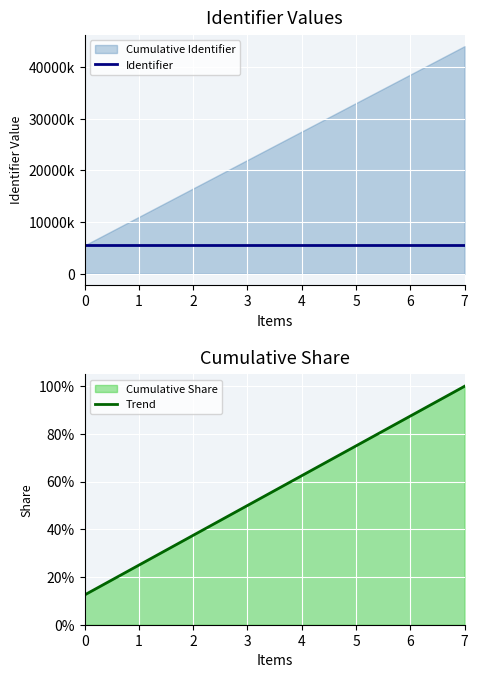

What is the highest value of the Trend series?

100.0